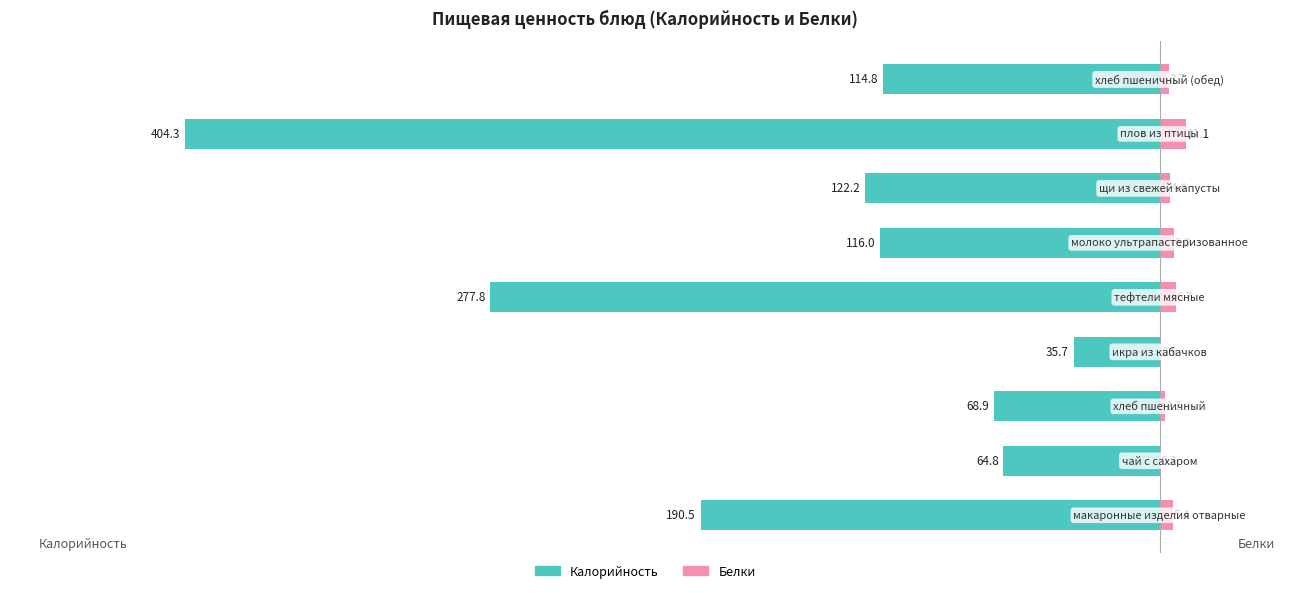

What is the approximate value of Белки at 4?

6.7